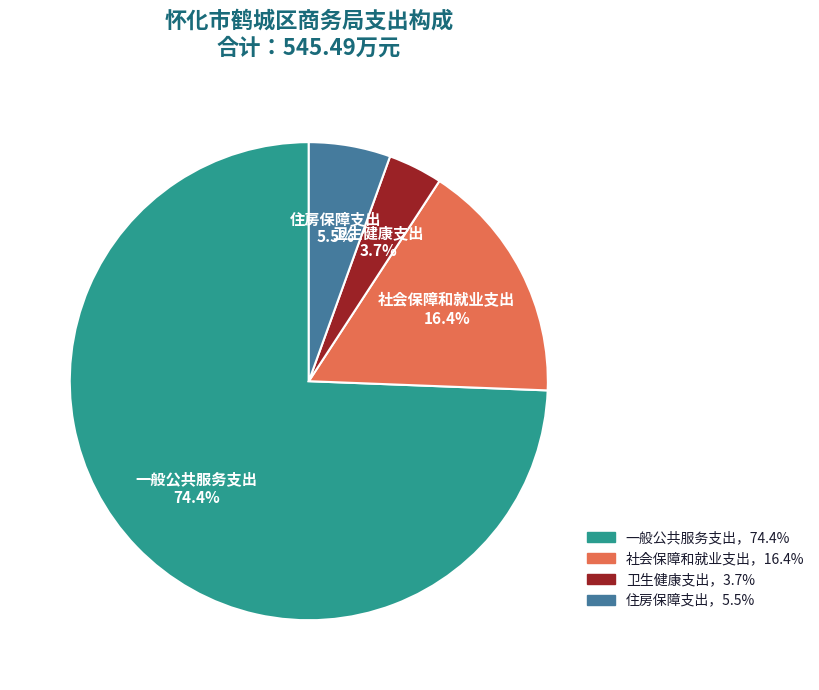

Does any single category account for the majority?

Yes